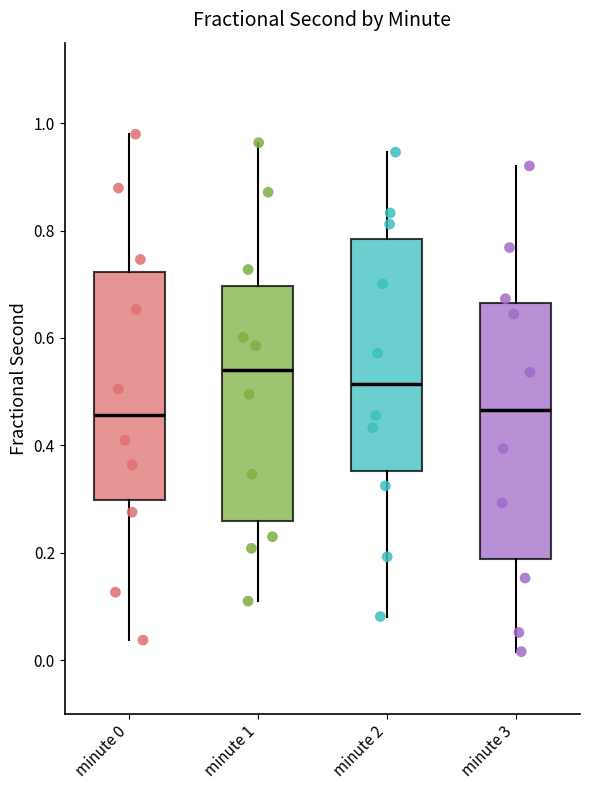

Which box's median line is the highest?

minute 1